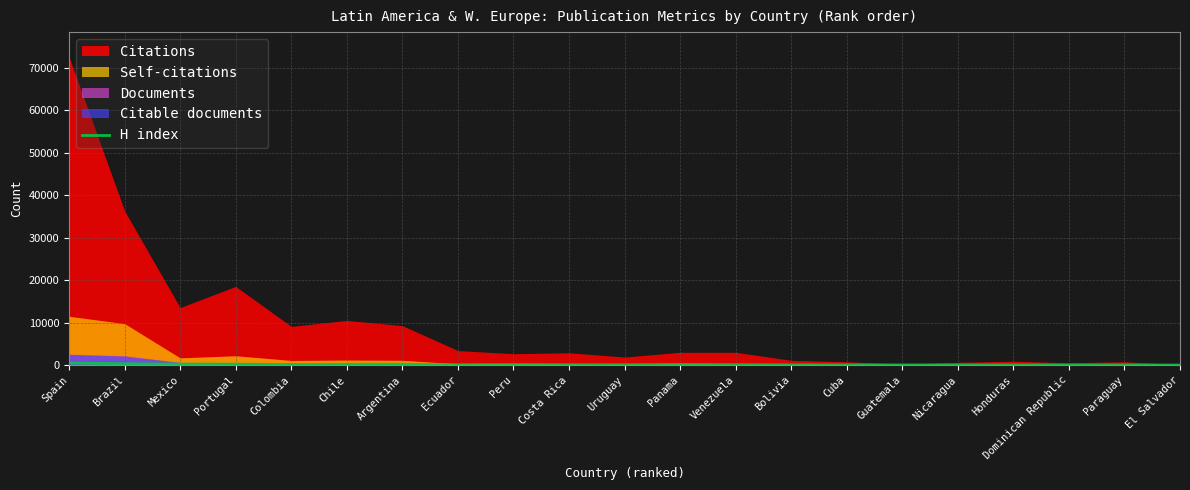

How many lines are shown in the chart?

1